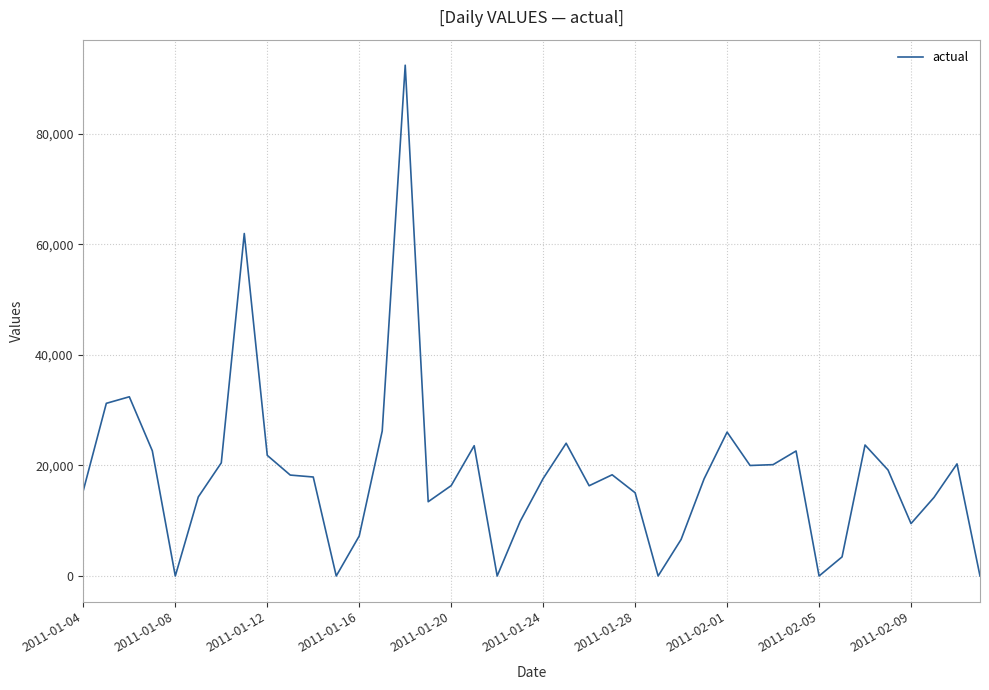

What is the greatest value displayed?

92427.3